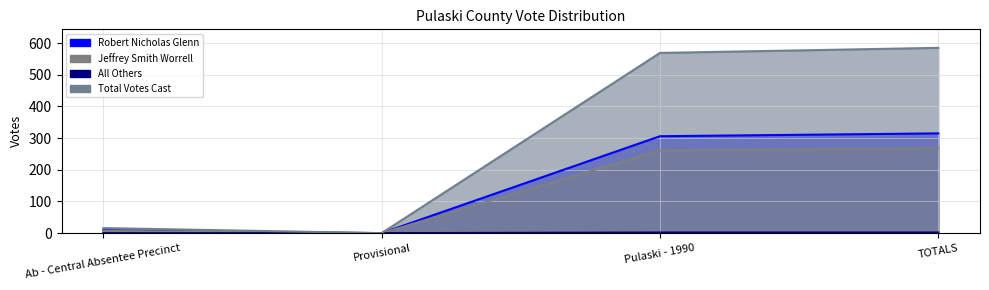

Which has a higher value, Ab - Central Absentee Precinct or TOTALS?

TOTALS